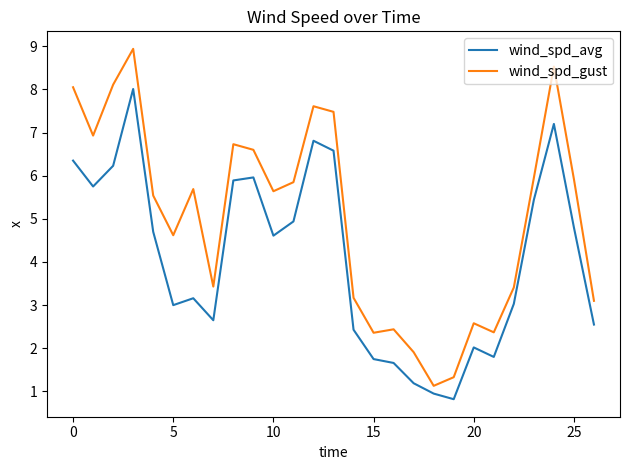

What is the average value of the wind_spd_avg series?

4.1